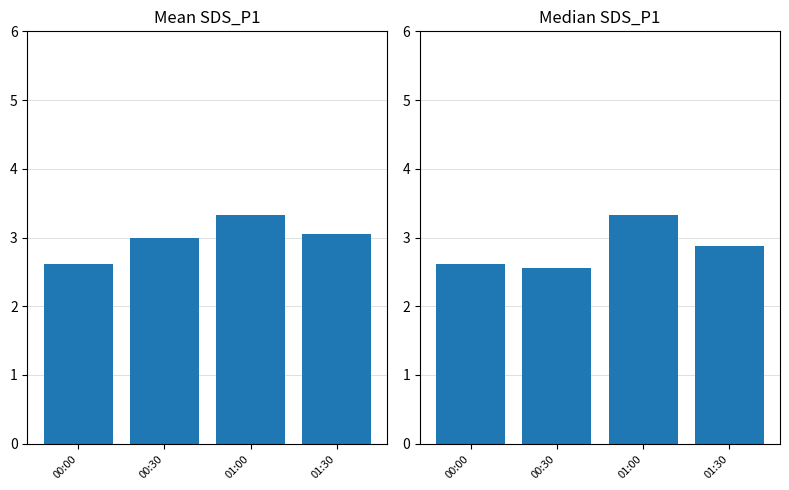

What is the difference between the maximum and minimum values in the Median SDS_P1 series?

0.8